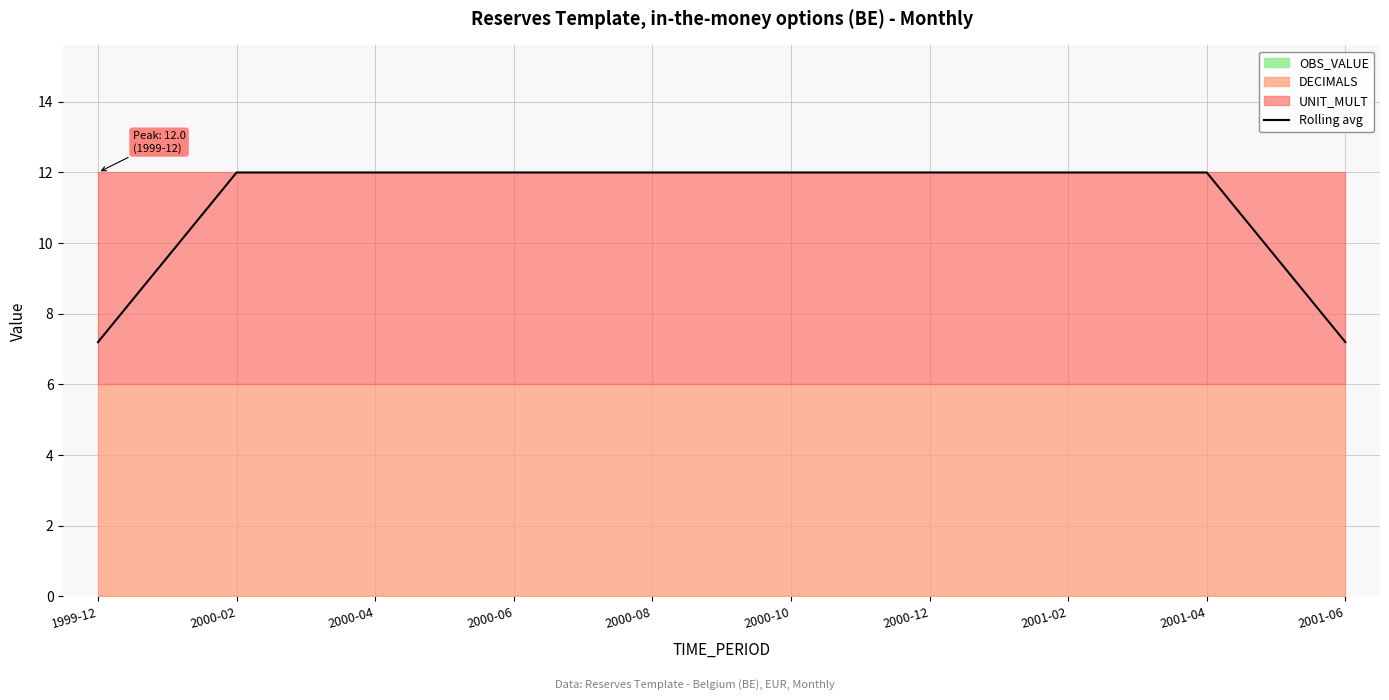

What is the highest value of the Rolling avg series?

12.0